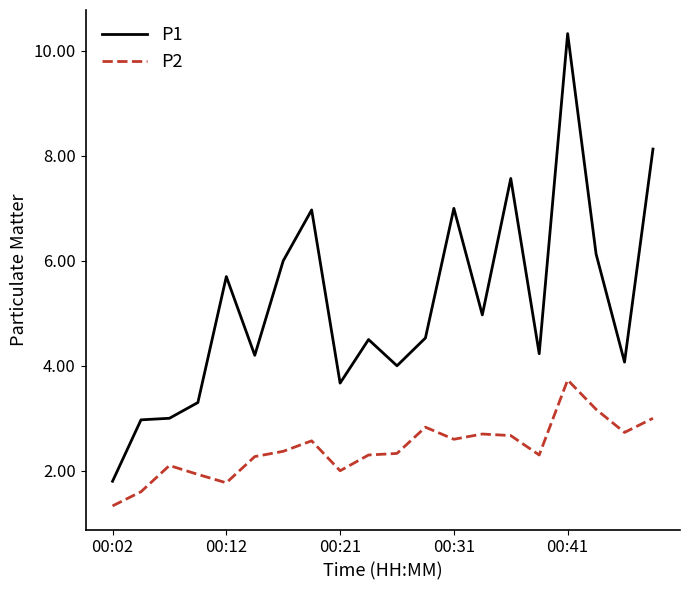

Reading right to left, what are all the values shown in this chart?

P1: 8.1	4.1	6.1	10.3	4.2	7.6	5.0	7.0	4.5	4.0	4.5	3.7	7.0	6.0	4.2	5.7	3.3	3.0	3.0	1.8
P2: 3.0	2.7	3.2	3.7	2.3	2.7	2.7	2.6	2.8	2.3	2.3	2.0	2.6	2.4	2.3	1.8	1.9	2.1	1.6	1.3